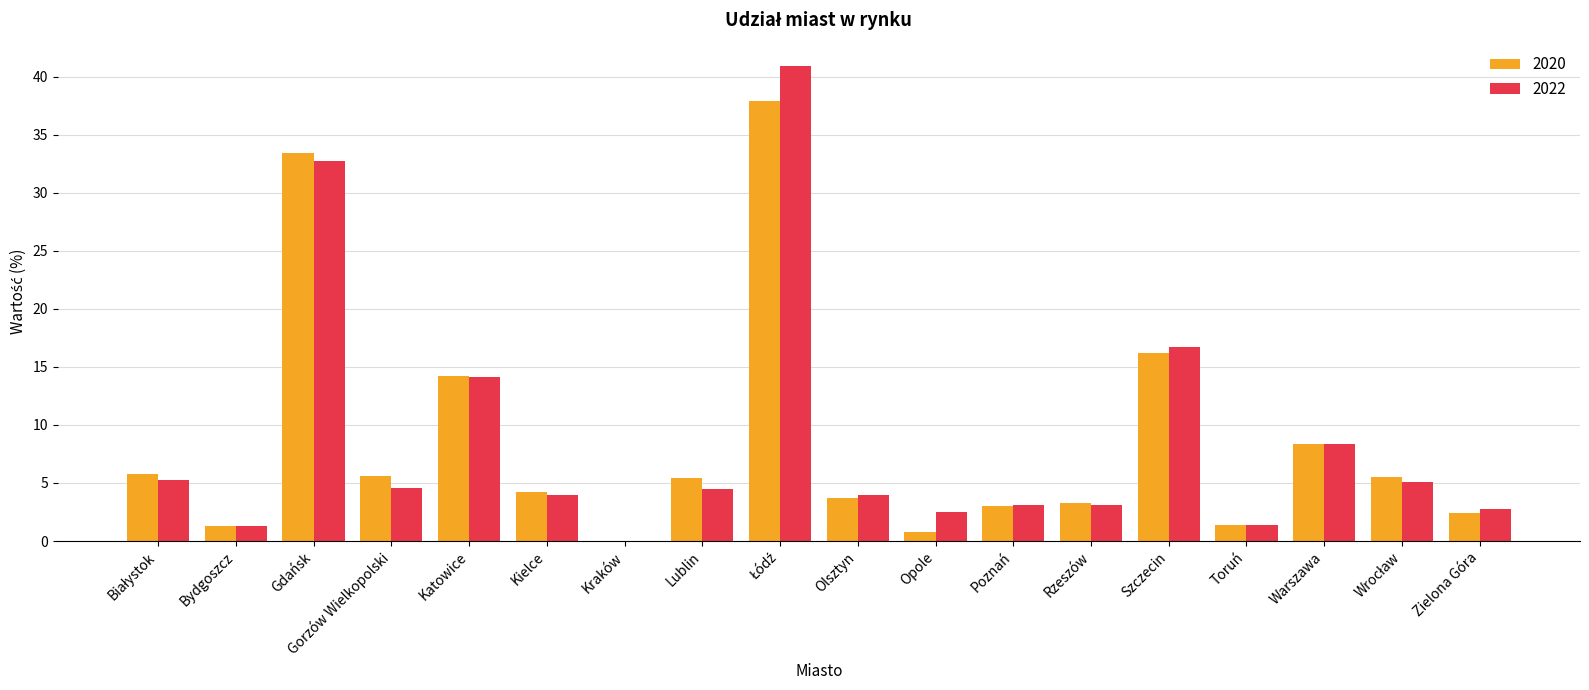

What is the approximate value of 2022 at Toruń?

1.4